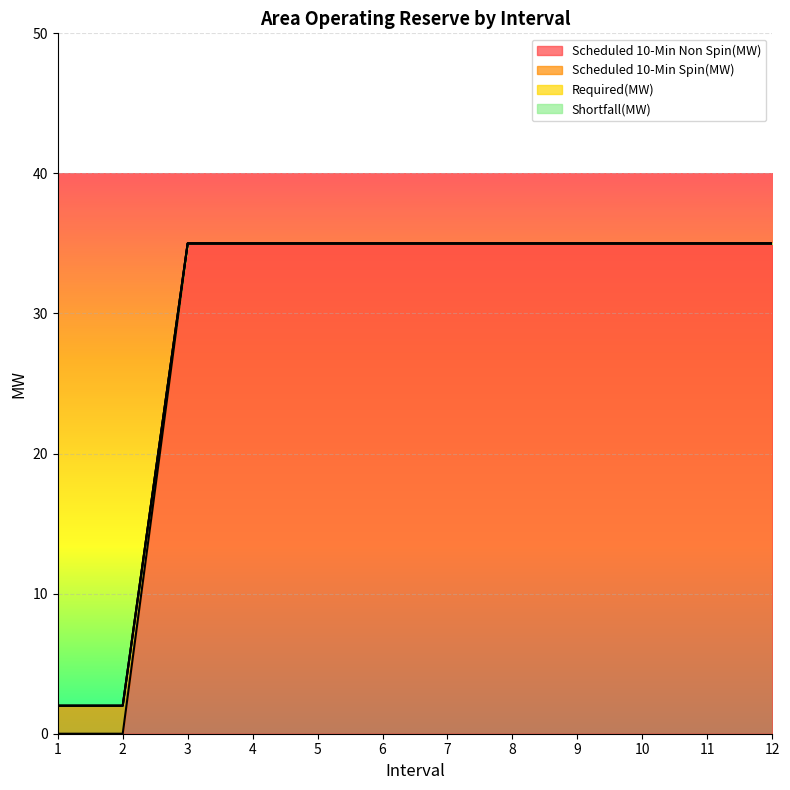

The Scheduled 10-Min Spin(MW) series shows 35 at 10. True or false?

True